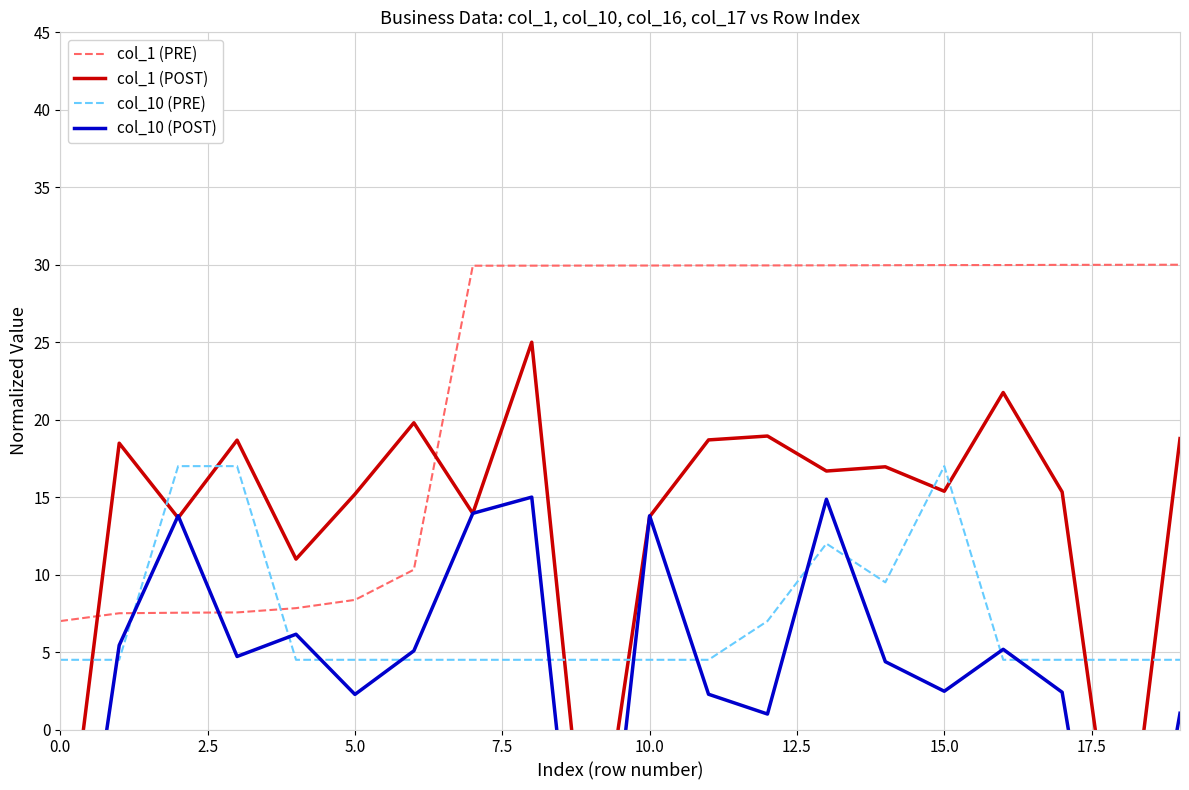

How many interior local valleys does the col_10 (PRE) series have?

1